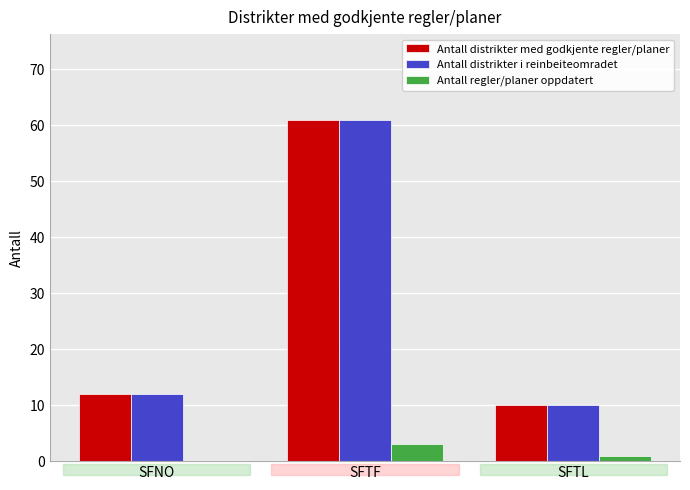

How many series are shown in this chart?

3